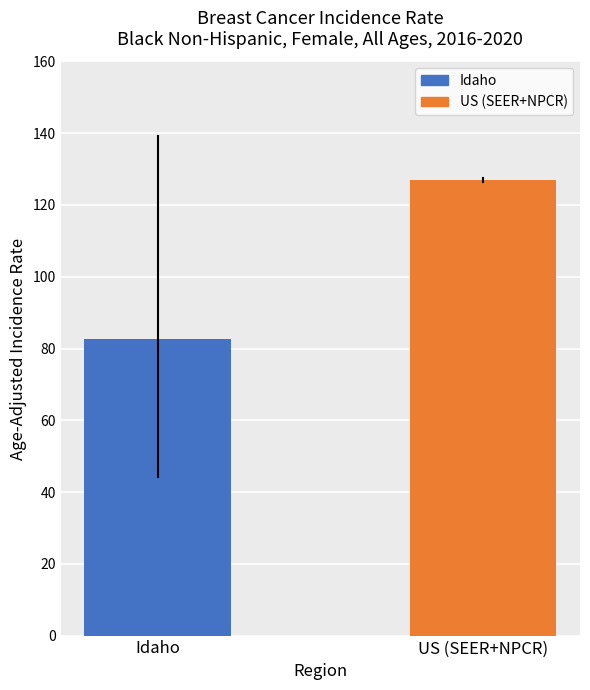

The Lower 95% CI series shows 44.1 at Idaho. True or false?

True